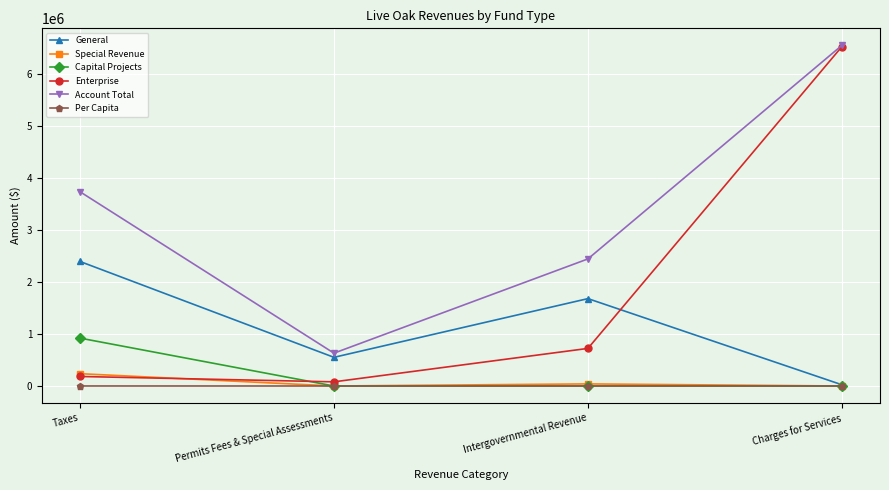

True or false: General and Account Total intersect in this chart.

False